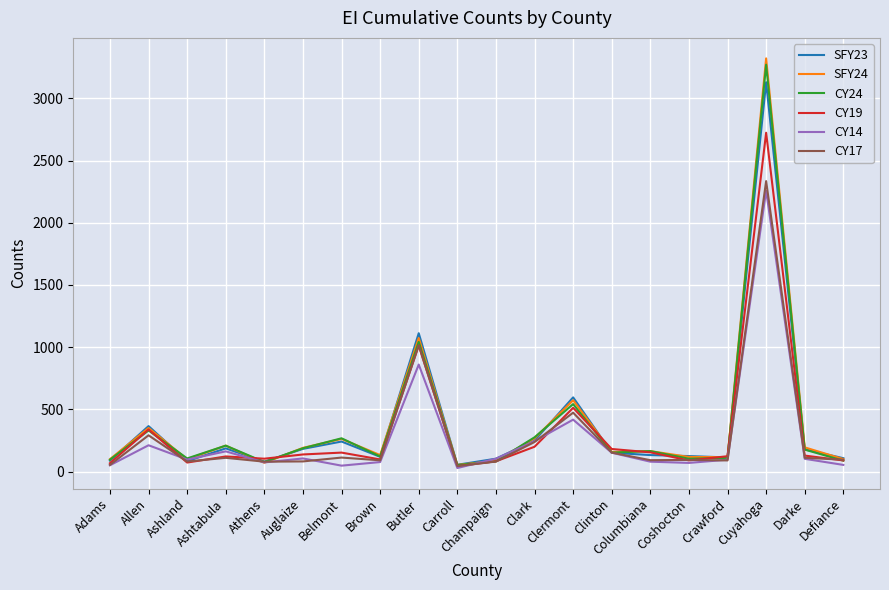

Which series has the largest range (max minus min)?

SFY24